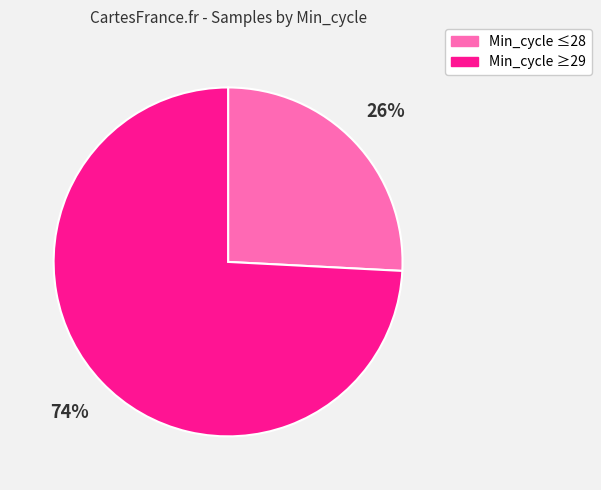

To the nearest percent, what is the difference between the largest and smallest slice percentages?

48%